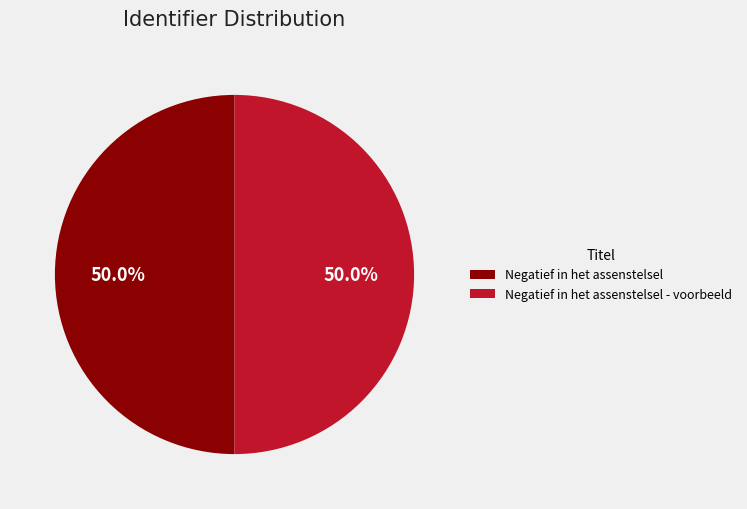

To the nearest percent, what portion does Negatief in het assenstelsel - voorbeeld represent?

50%